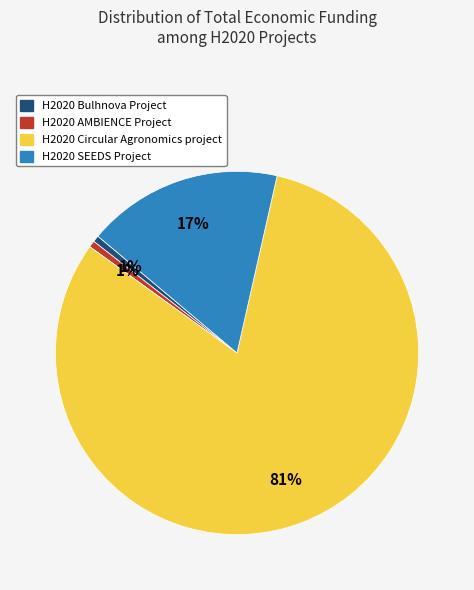

To the nearest percent, what percentage of the pie is H2020 Circular Agronomics project?

81%